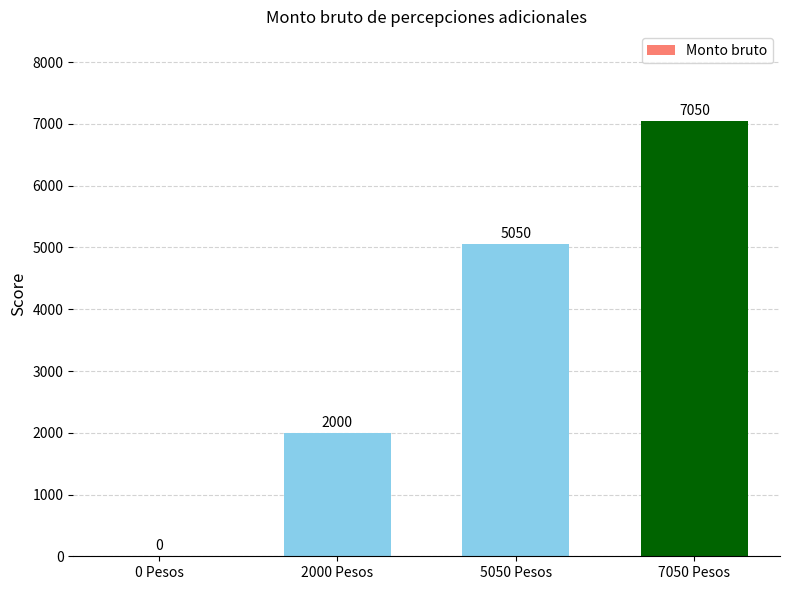

What is the change in value from 2000 Pesos to 7050 Pesos?

+5050